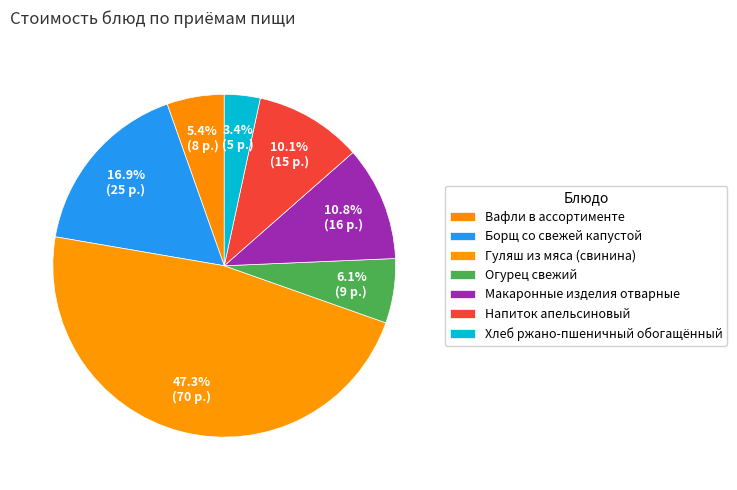

Is there any slice that represents more than half of the pie?

No